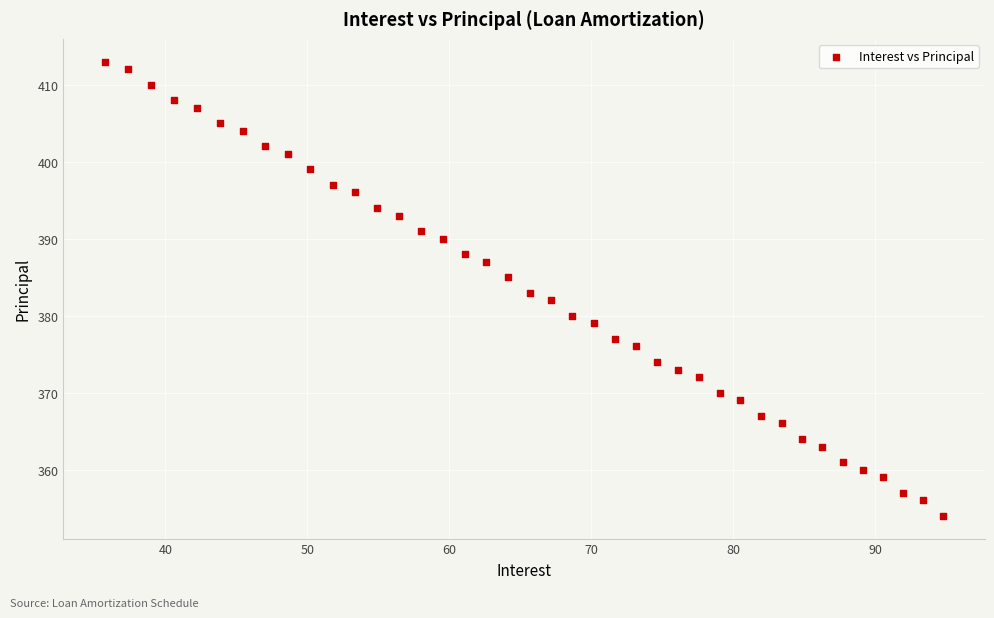

What is the range of Y values (max minus min)?

59